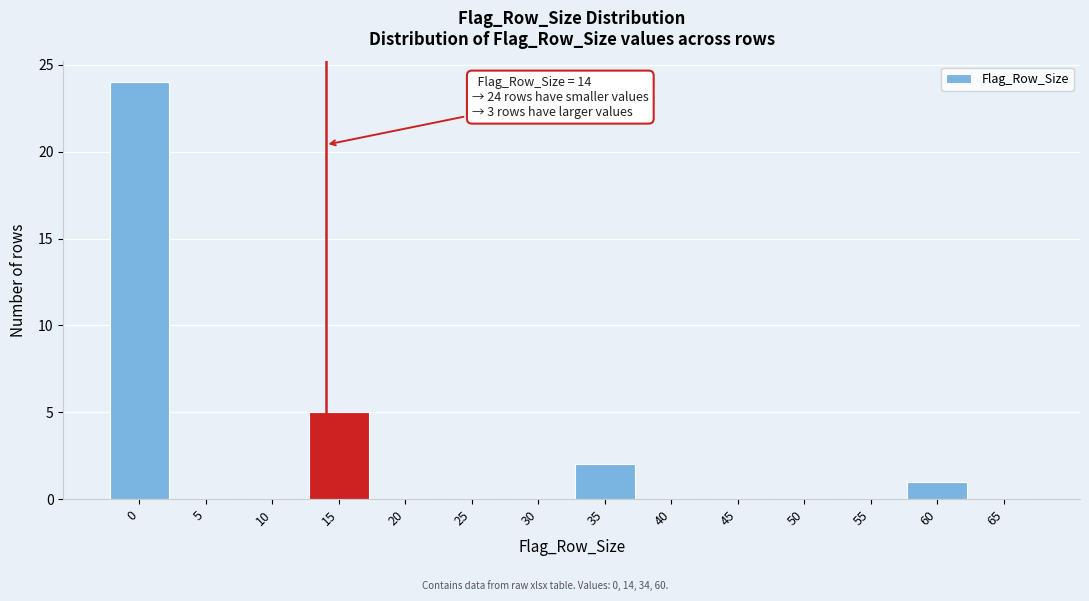

Which range on the x-axis has the tallest bar?

-2.5 to 2.5